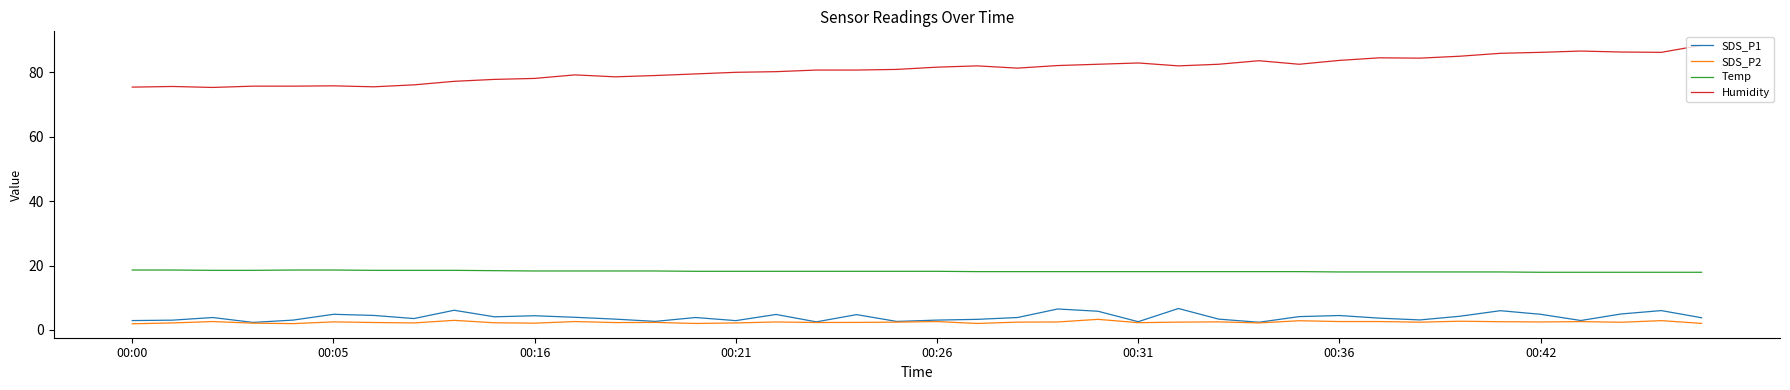

Which series has the largest total across all categories?

Humidity